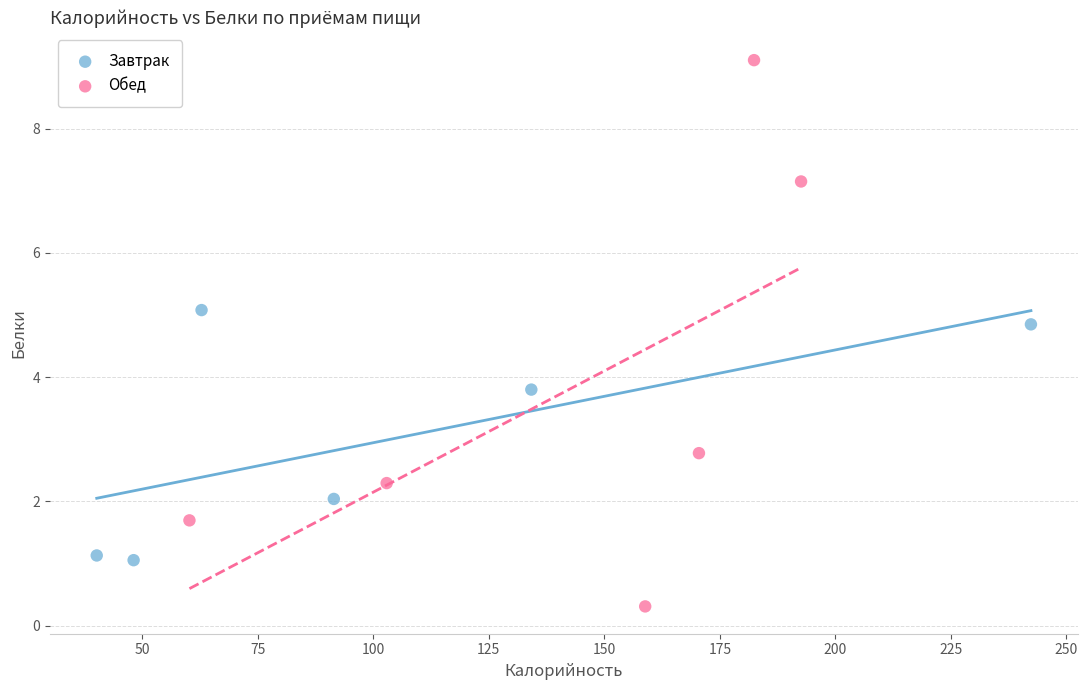

Which series contains the lowest Y value?

Обед